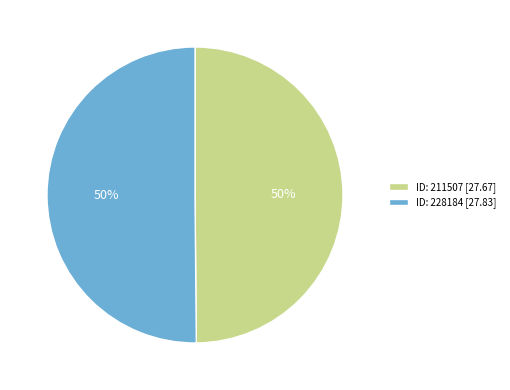

Combined, do ID: 211507 [27.67] and ID: 228184 [27.83] account for over 50%?

Yes